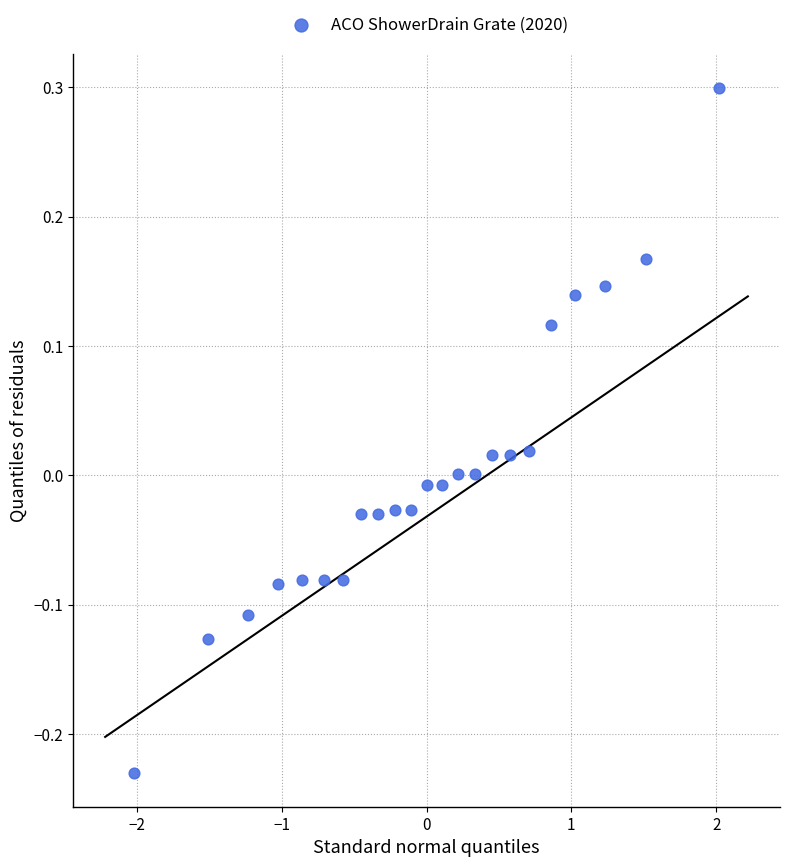

What is the range of X values (max minus min)?

4.0